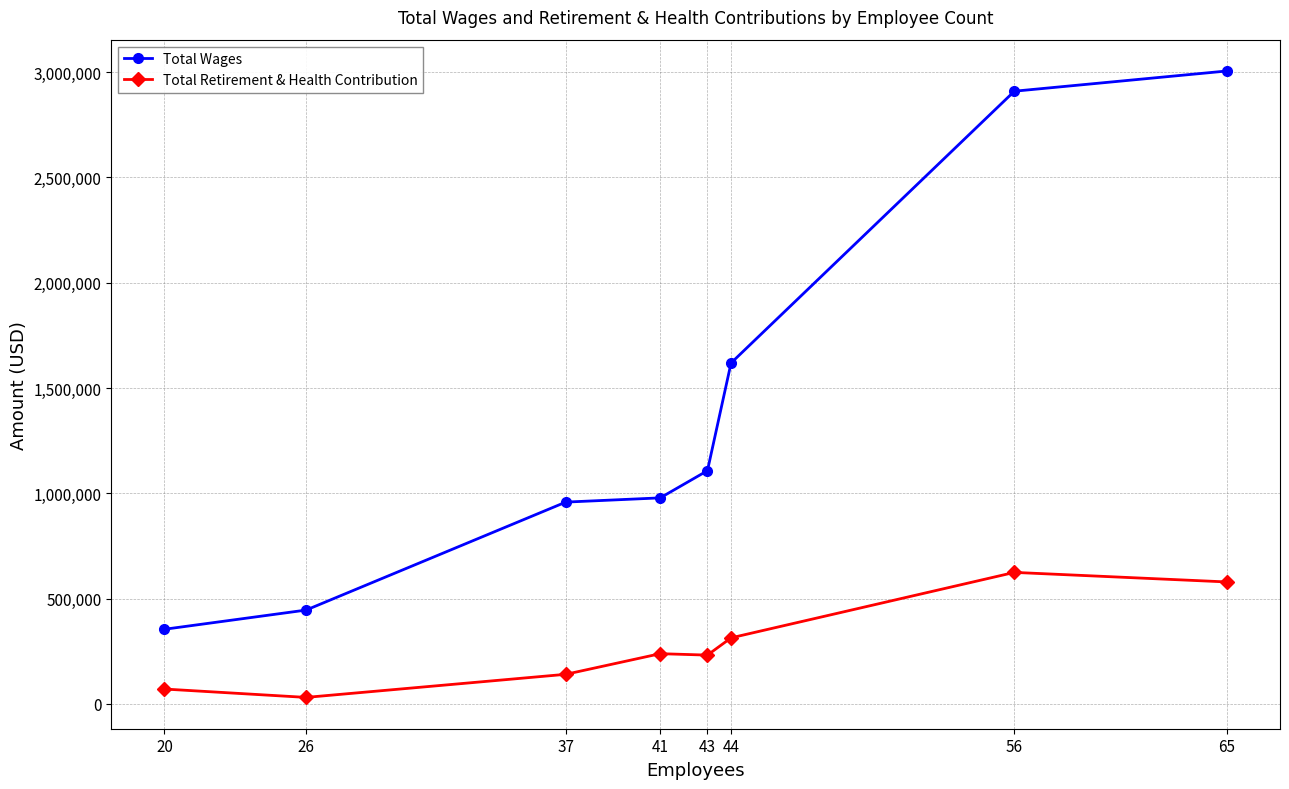

What is the difference between the maximum and second lowest values in the Total Retirement & Health Contribution series?

553923